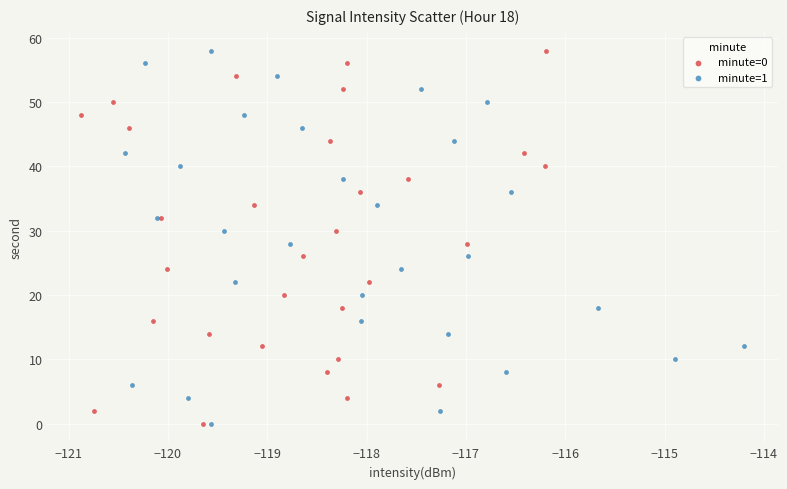

What are all the series names shown in the legend?

minute=0, minute=1